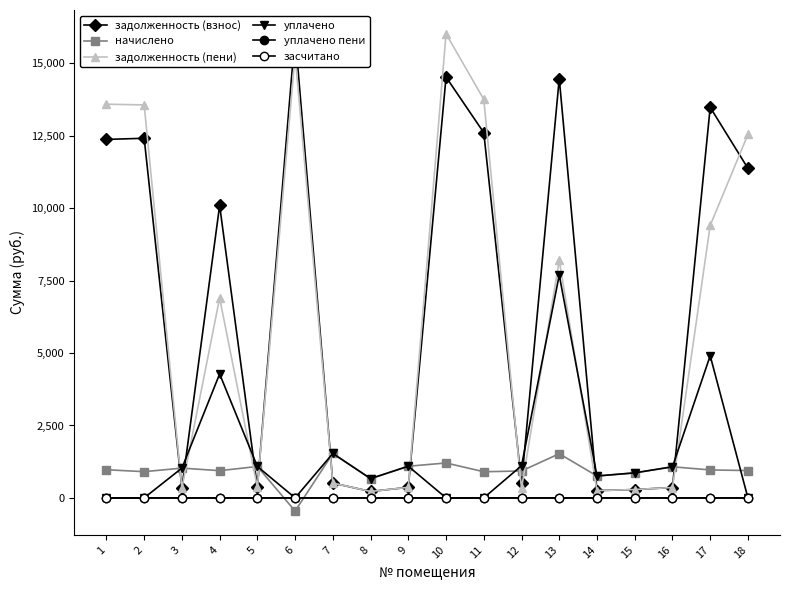

What is the approximate value of задолженность (взнос) at 9?

364.3